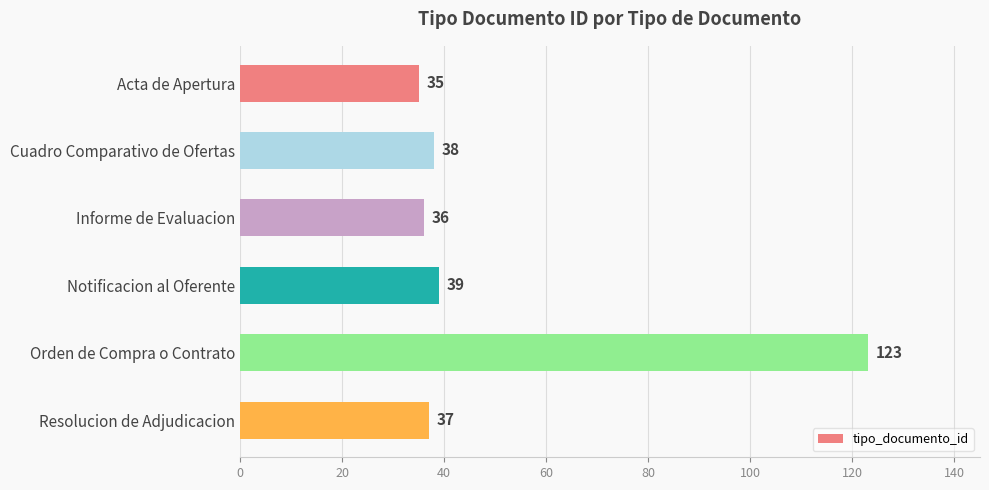

What is the sum of all values?

308